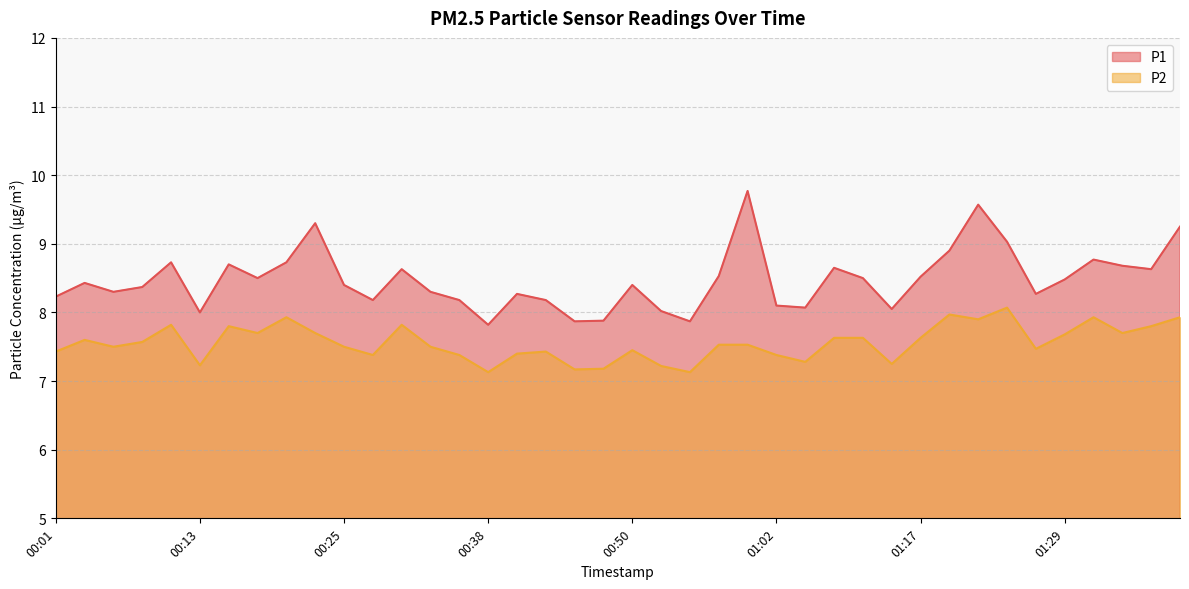

What is the label of the 5th point from the left?

00:11